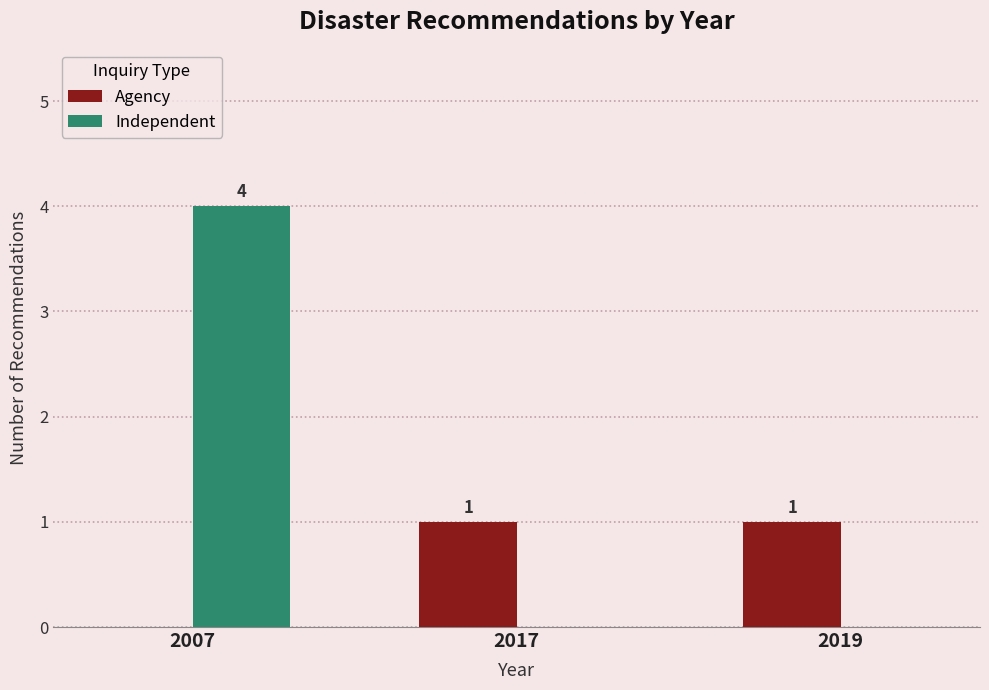

Count the Independent values in the range 0 to 4.

3